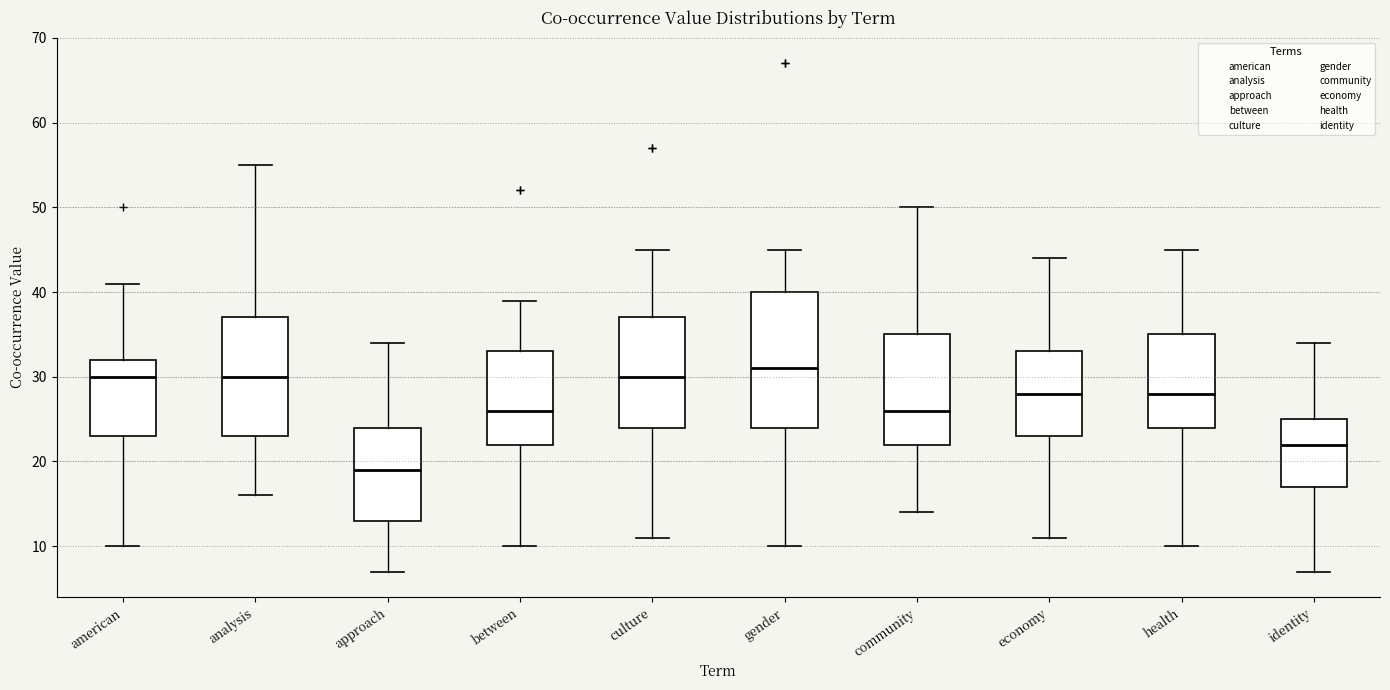

Reading left to right, read every box against the y-axis: the position of its median line, the range the box covers, and the ends of its whiskers. The values are not printed on the chart, so give them approximately, as read against the axis.

american: median 30, box 23 to 32, whiskers 10 to 41
analysis: median 30, box 23 to 37, whiskers 16 to 55
approach: median 19, box 13 to 24, whiskers 7 to 34
between: median 26, box 22 to 33, whiskers 10 to 39
culture: median 30, box 24 to 37, whiskers 11 to 45
gender: median 31, box 24 to 40, whiskers 10 to 45
community: median 26, box 22 to 35, whiskers 14 to 50
economy: median 28, box 23 to 33, whiskers 11 to 44
health: median 28, box 24 to 35, whiskers 10 to 45
identity: median 22, box 17 to 25, whiskers 7 to 34